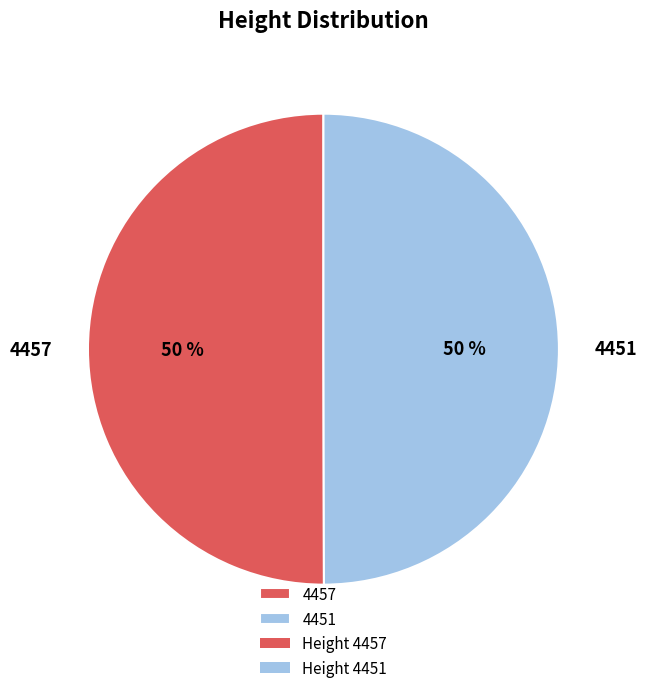

Count the number of slices in the pie.

2